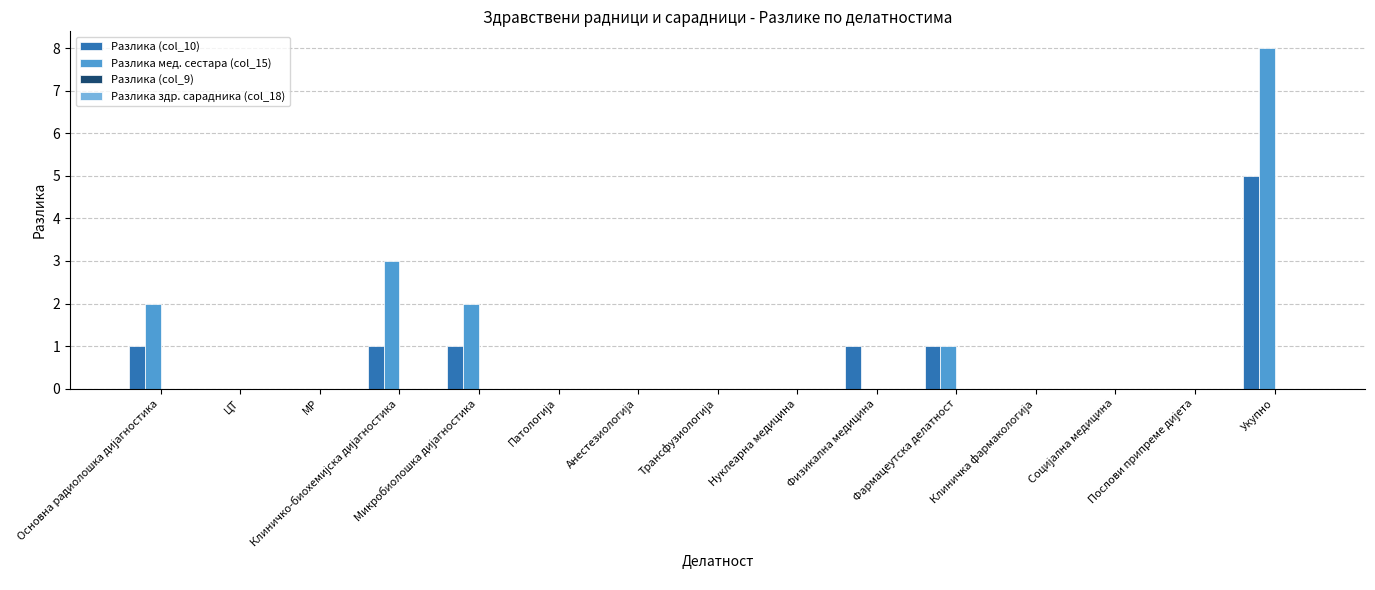

Between Физикална медицина and Укупно, which series saw the biggest shift?

Разлика мед. сестара (col_15)